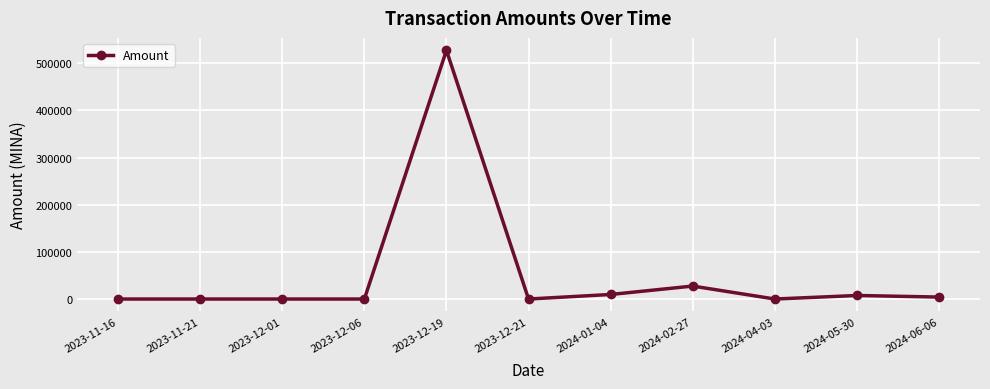

What is the label of the 8th point from the left?

2024-02-27